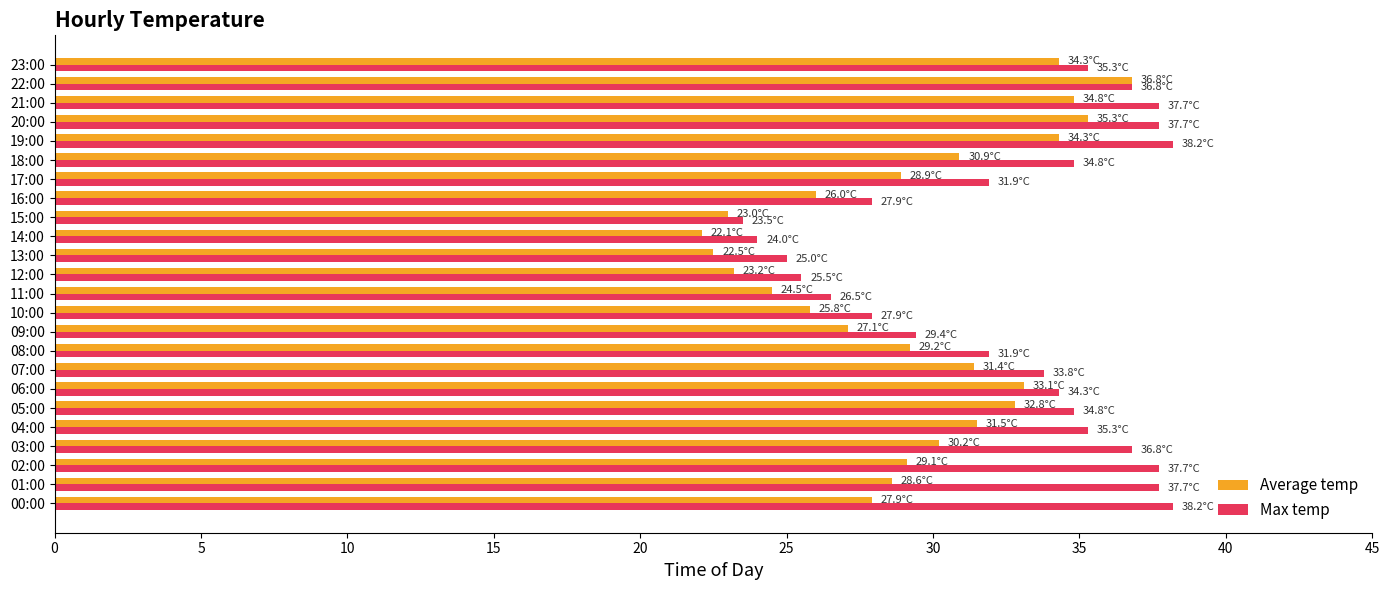

List the series in order of their overall mean, lowest first.

Average temp, Max temp